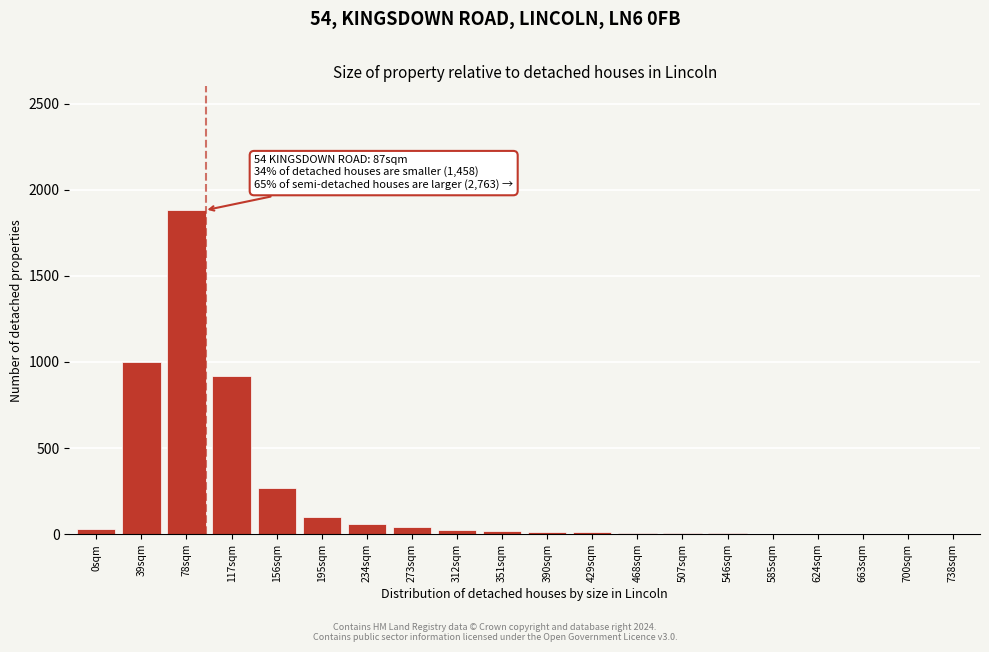

Which label corresponds to the largest value in the chart?

78sqm